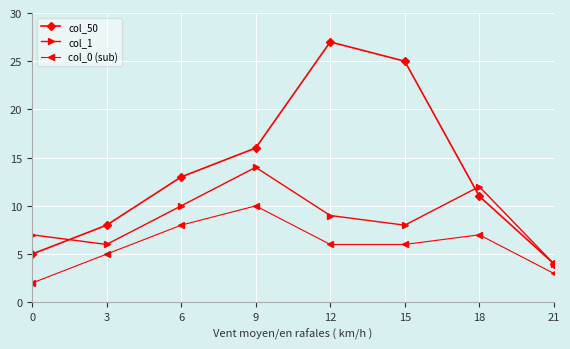

Between 3 and 6, which series saw the biggest shift?

col_50